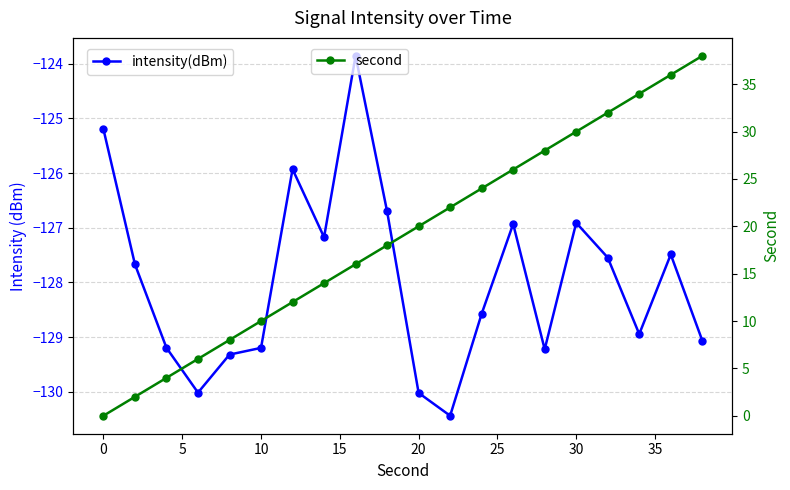

What are all the series names shown in the legend?

intensity(dBm), second